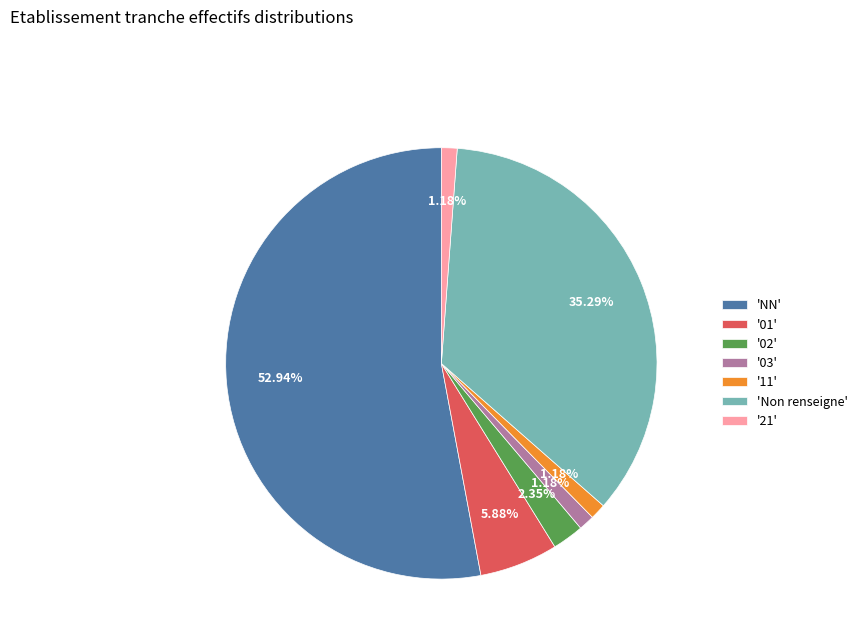

To the nearest percent, what is the difference between the largest and smallest slice percentages?

52%